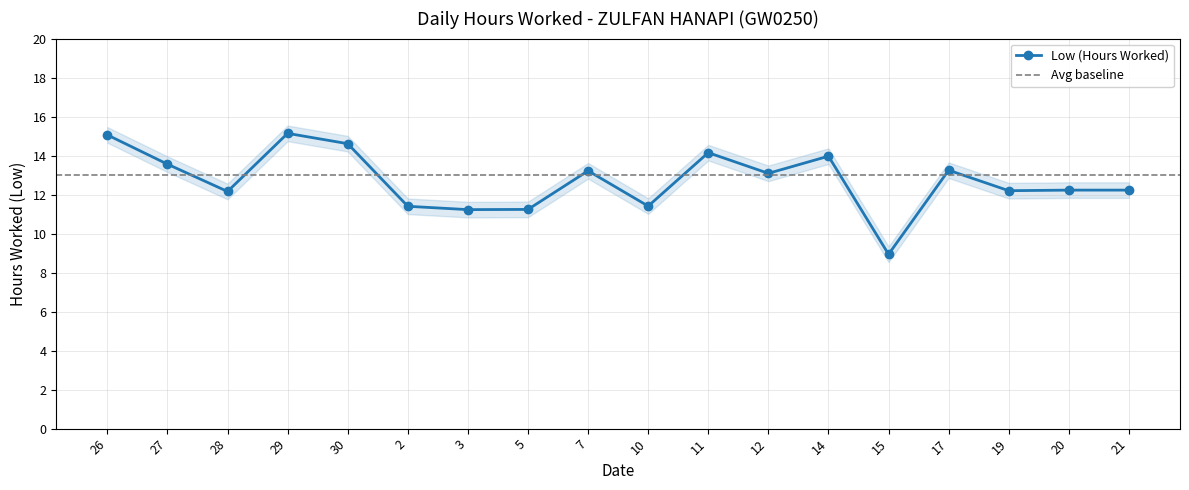

Between 29 and 17, which is larger?

29